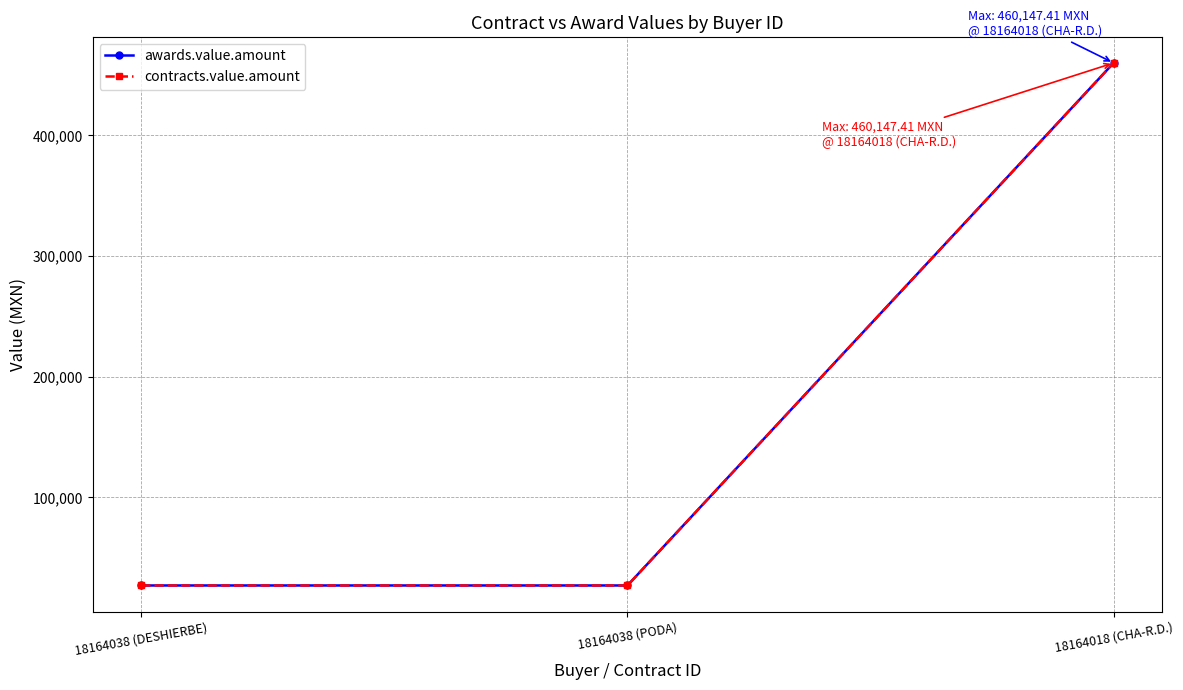

What is the sum of all contracts.value.amount values?

514147.4